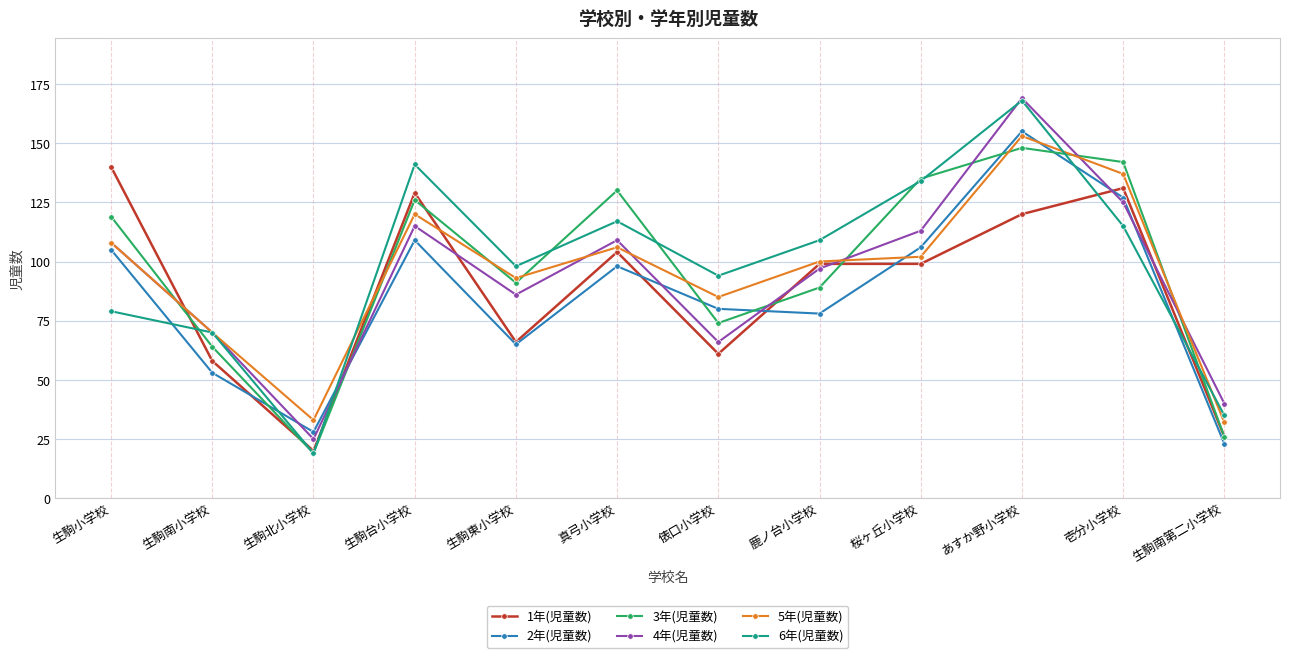

The value of 4年(児童数) at 壱分小学校 is 221. True or false?

False